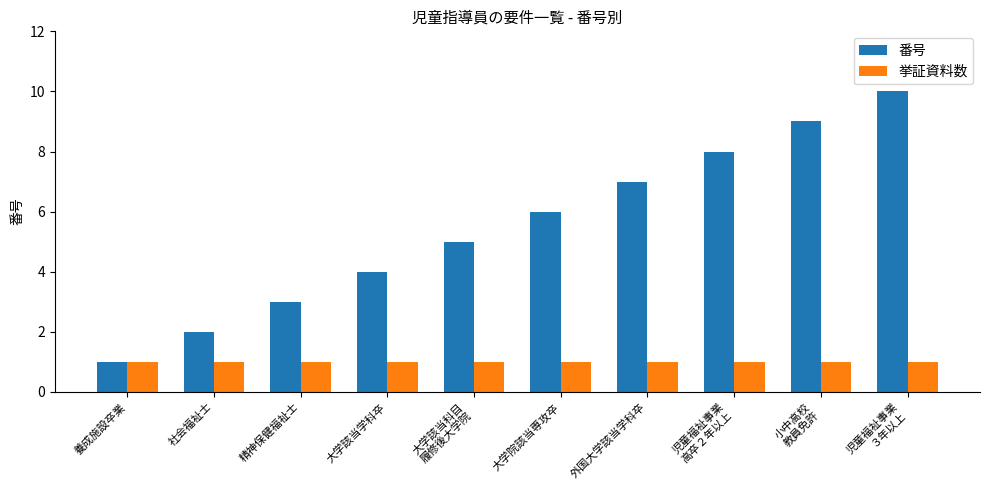

At which category is the sum across all series the highest?

児童福祉事業
３年以上